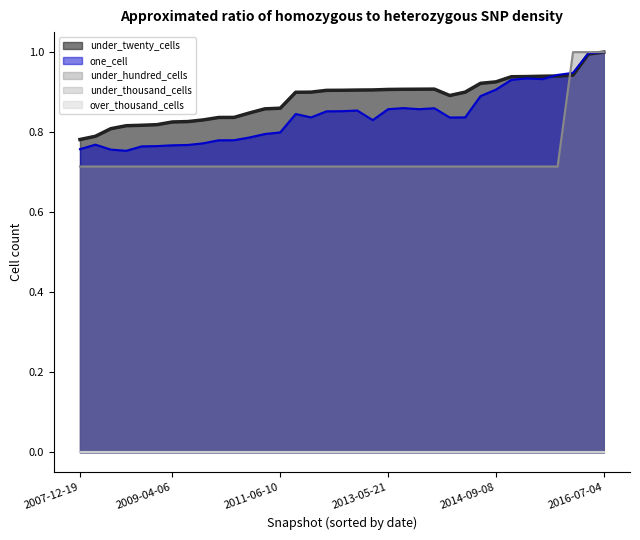

What is the average value of the under_hundred_cells series?

0.7